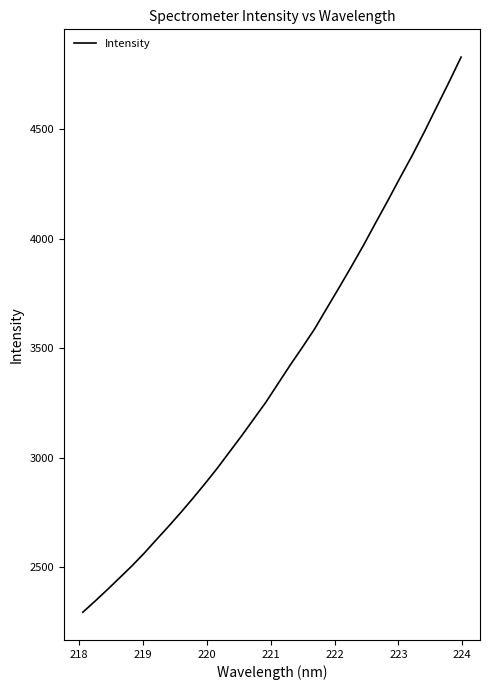

What is the difference between the maximum and minimum values?

2532.3